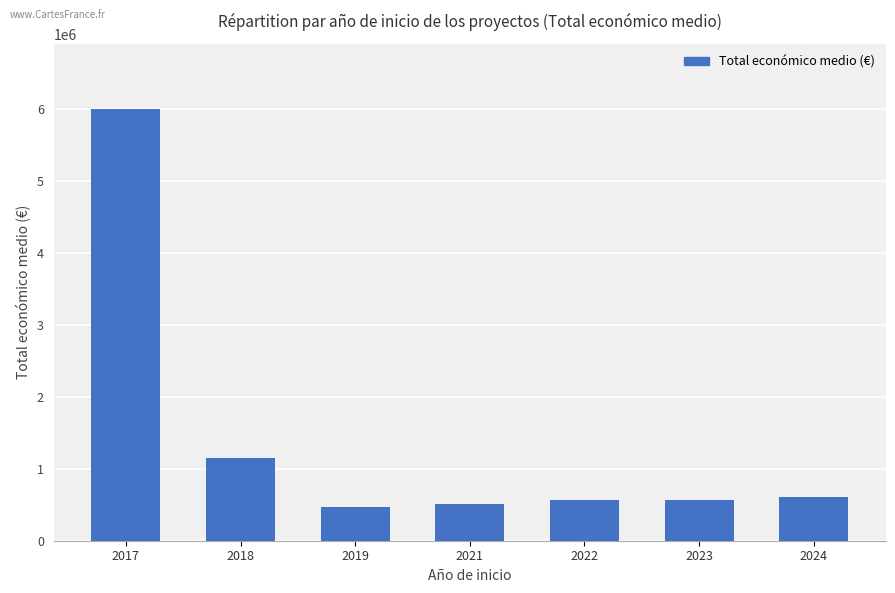

What is the sum of all values?

9870245